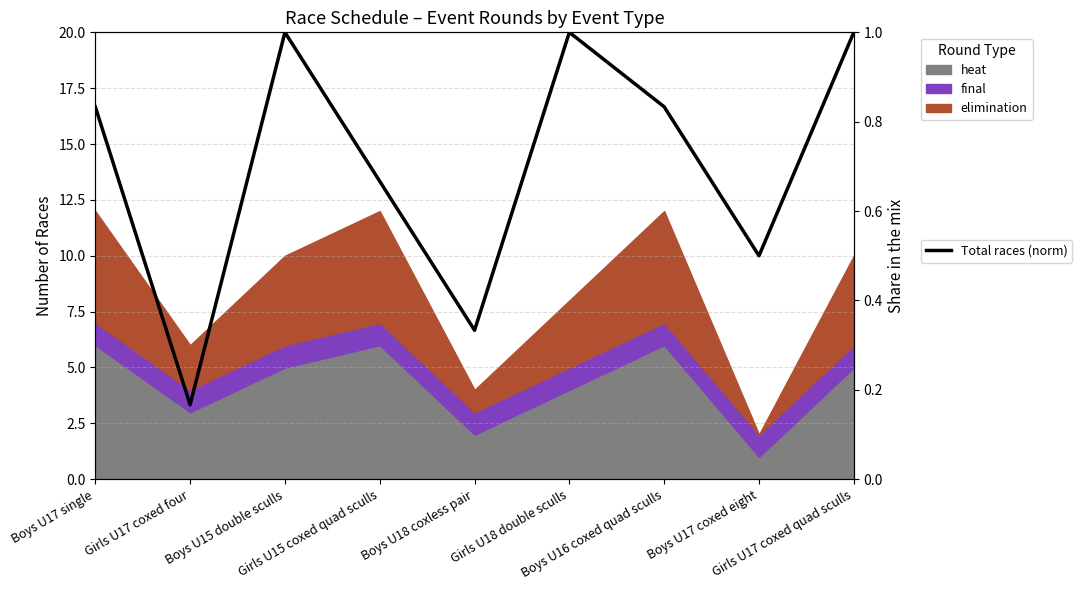

Read the value at Boys U16 coxed quad sculls.

0.8